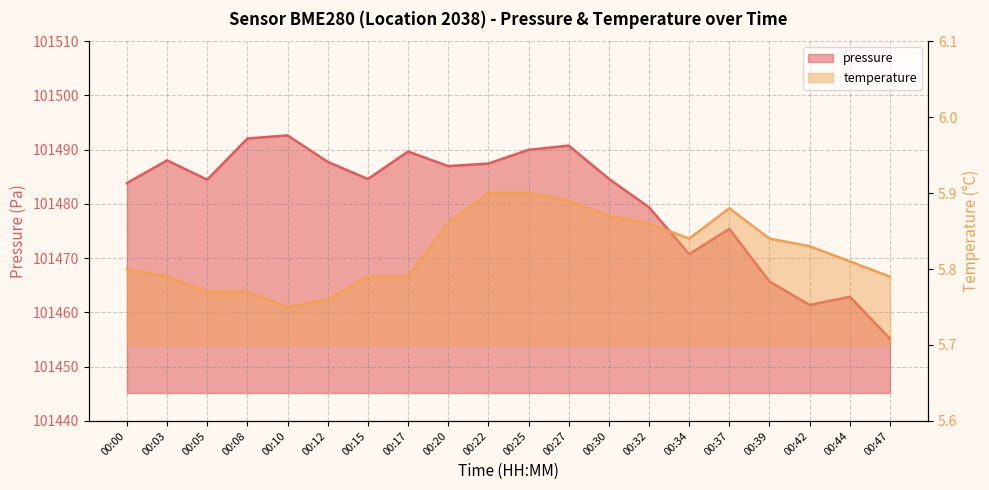

How many interior local valleys does the pressure series have?

5